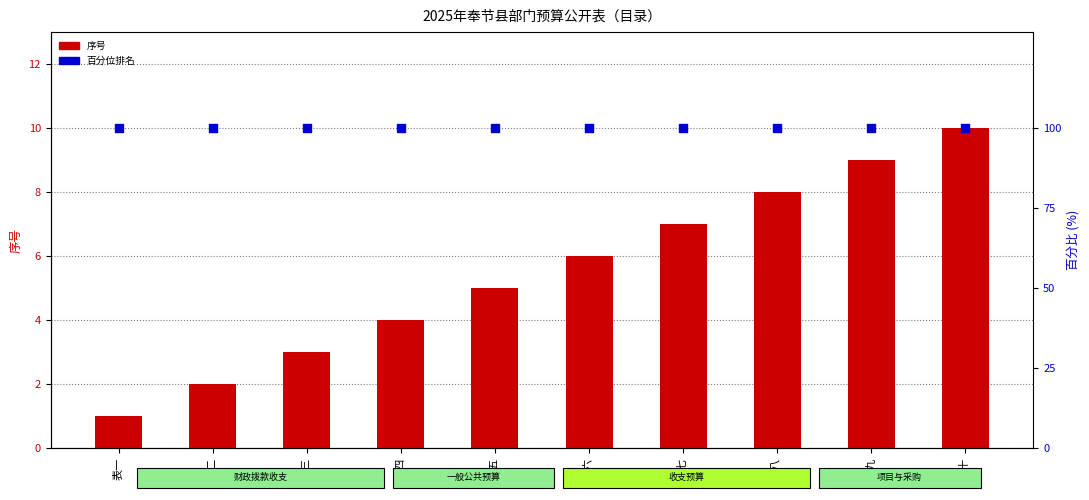

Is the value of 序号 at 表六 greater than the value of 百分位排名 at 表三?

No